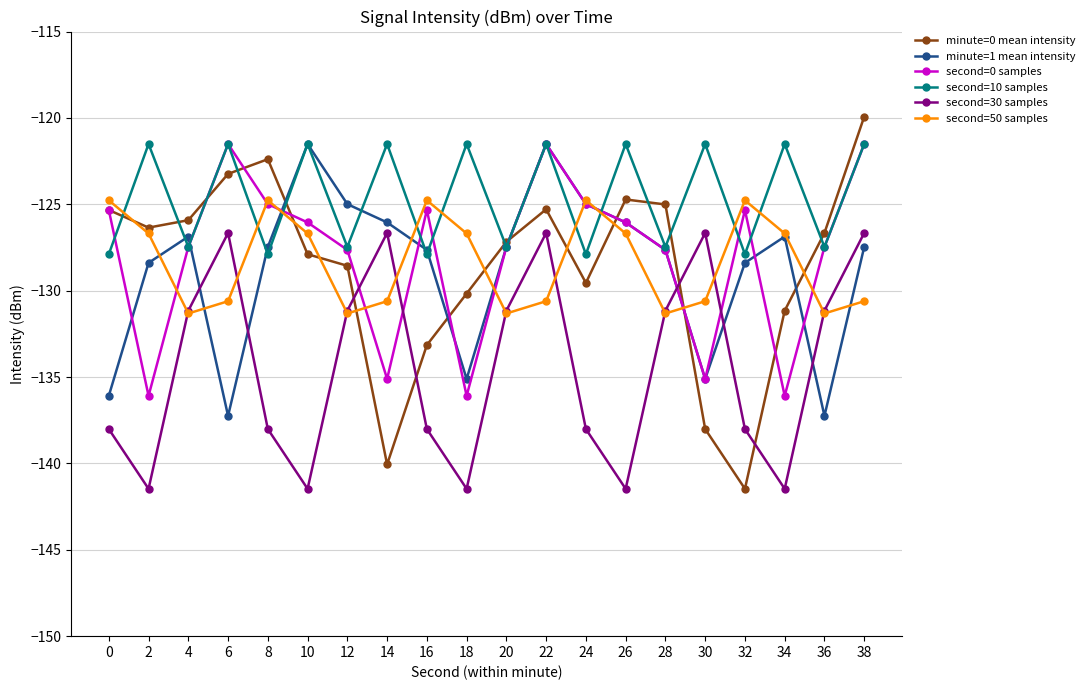

What is the minimum value shown in the chart?

-141.5